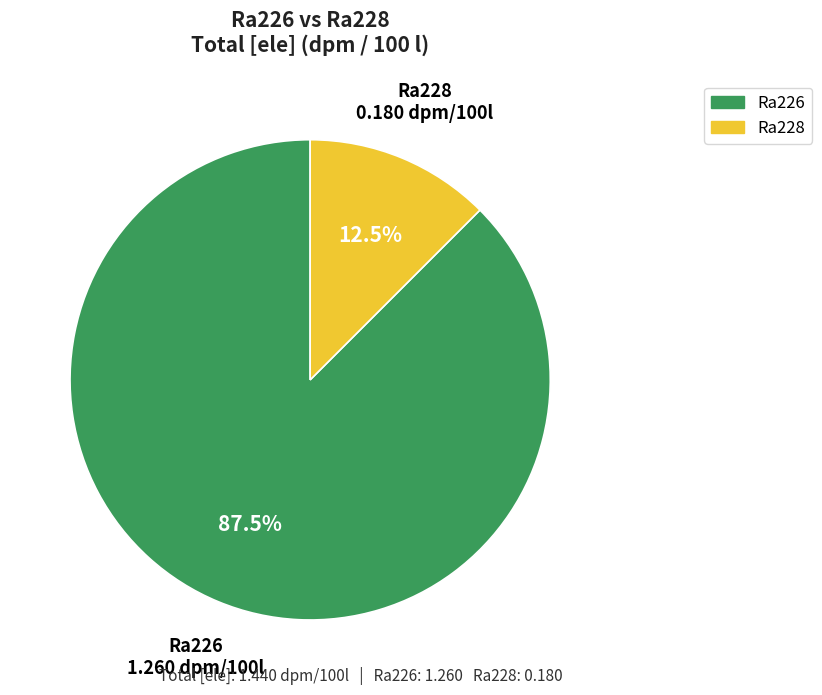

Rank the categories by value from highest to lowest.

Ra226, Ra228